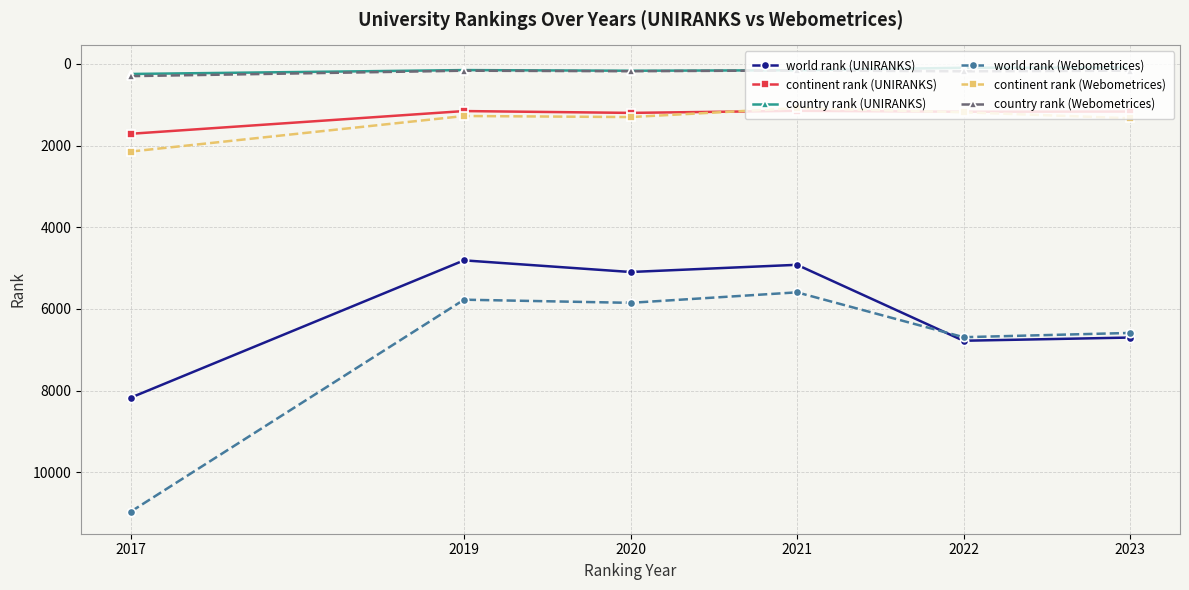

How many series are shown in this chart?

6